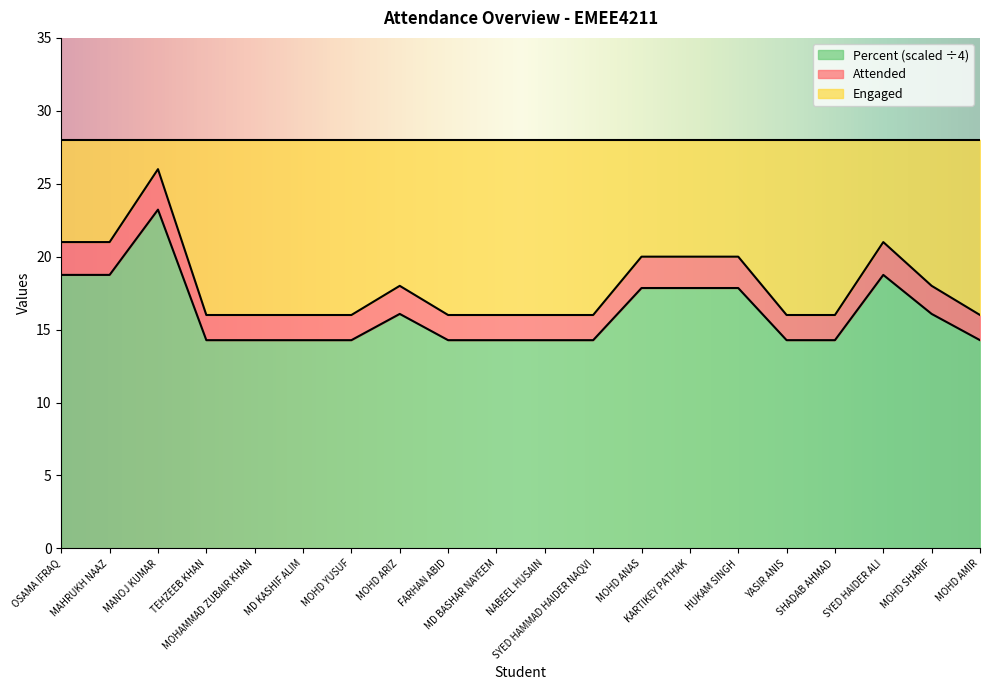

The value of Attended at TEHZEEB KHAN is 27.0. True or false?

False